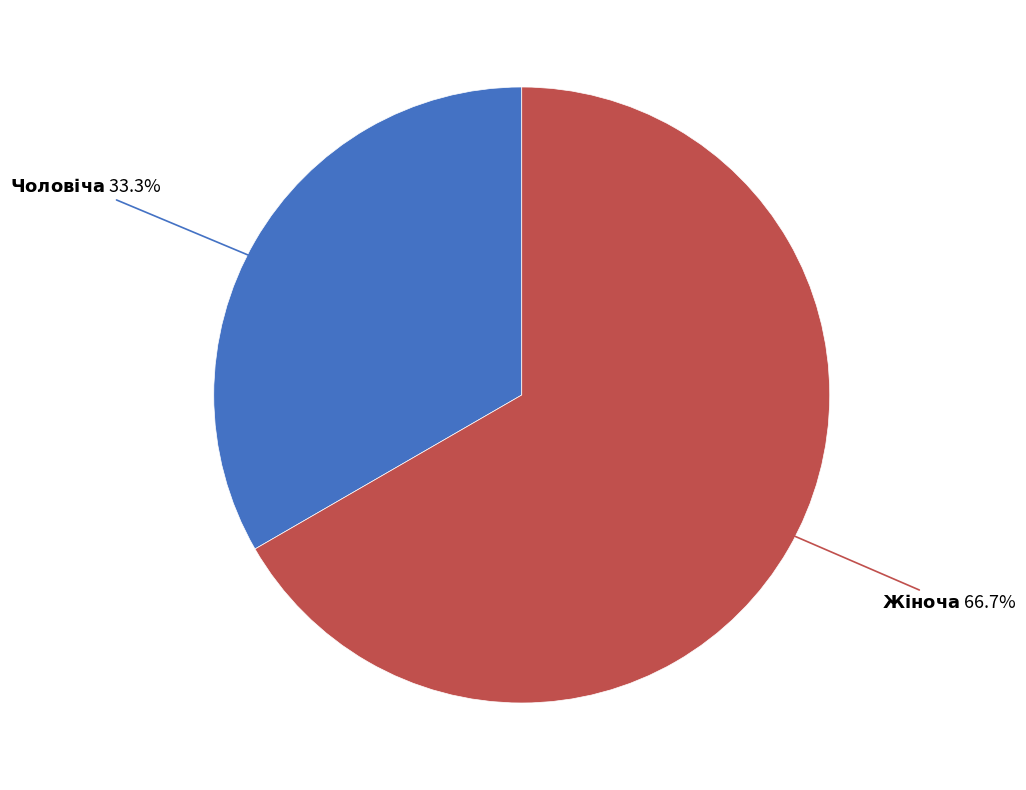

Is there any slice that represents more than half of the pie?

Yes